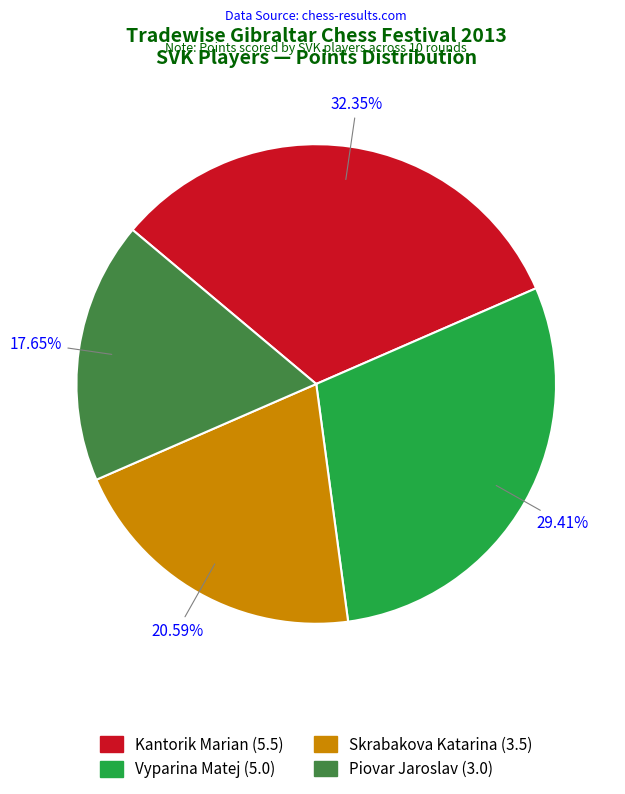

True or false: Kantorik Marian accounts for 32% of the total.

True